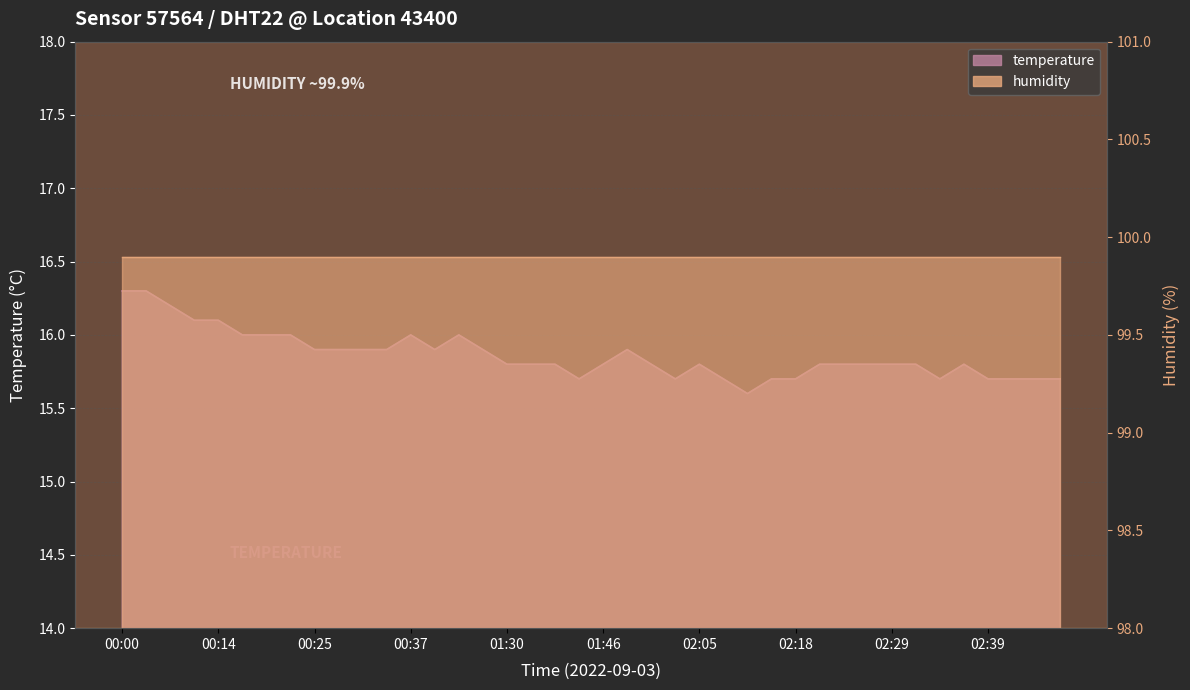

What is the difference between the maximum and second lowest values?

0.6